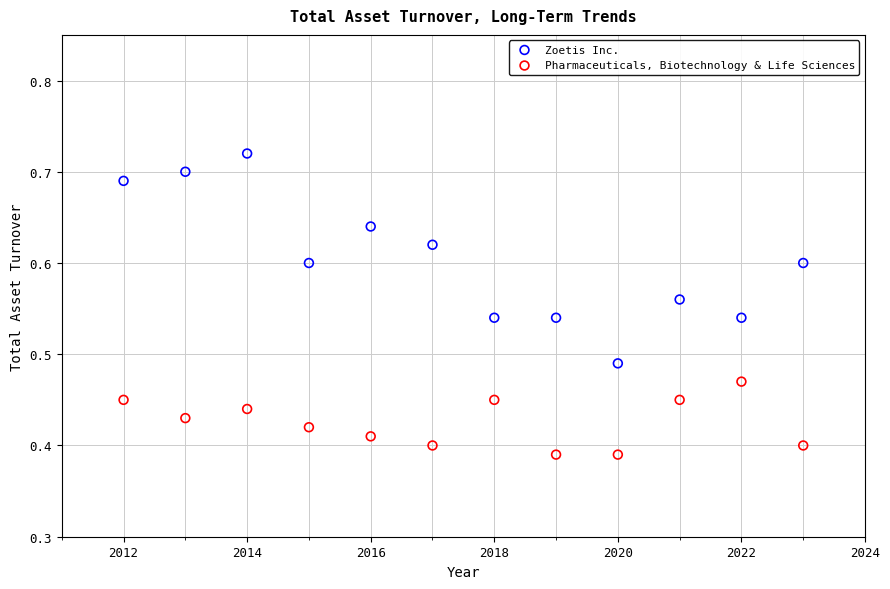

Which series reaches the maximum Y coordinate?

Zoetis Inc.